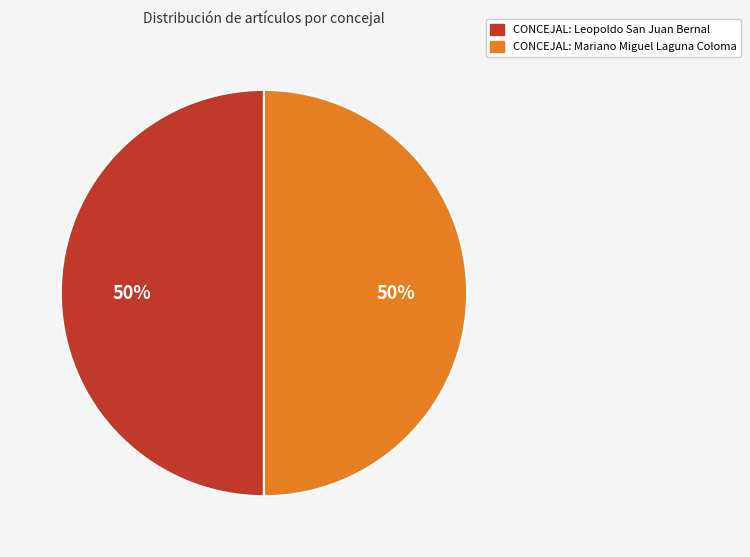

What is the ratio of the value at CONCEJAL: Mariano Miguel Laguna Coloma to the value at CONCEJAL: Leopoldo San Juan Bernal?

1.0